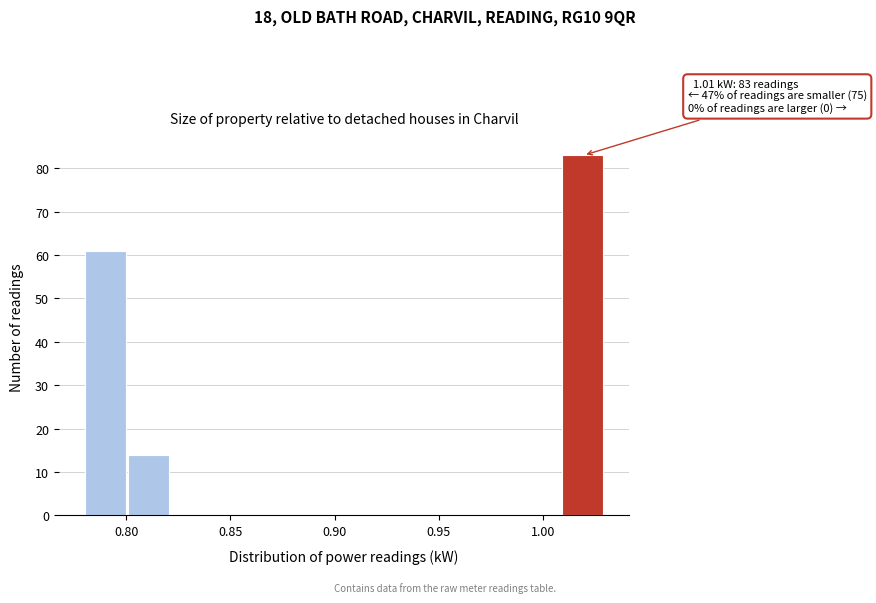

Over which range of the x-axis is the bar tallest?

1.010 to 1.030